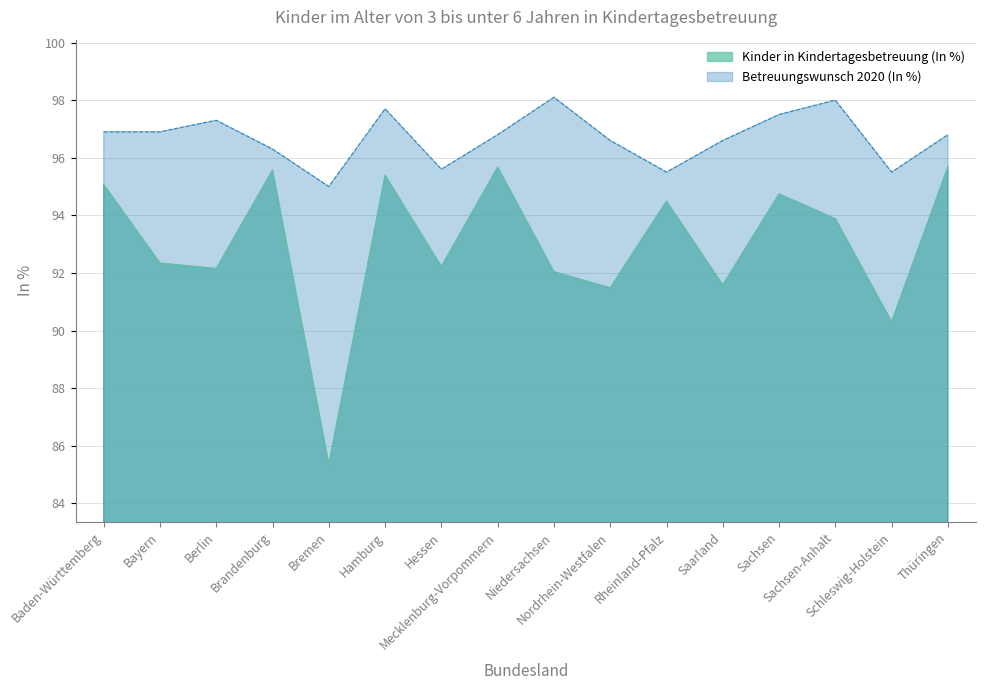

The Betreuungswunsch 2020 (In %) series shows 95.5 at Schleswig-Holstein. True or false?

True